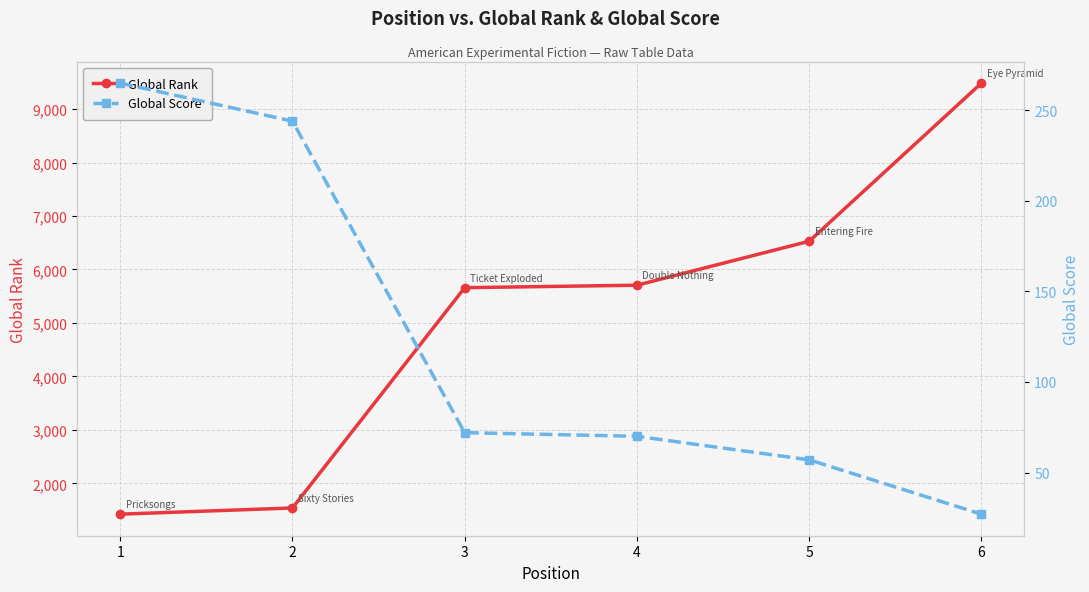

What are all the series names shown in the legend?

Global Rank, Global Score